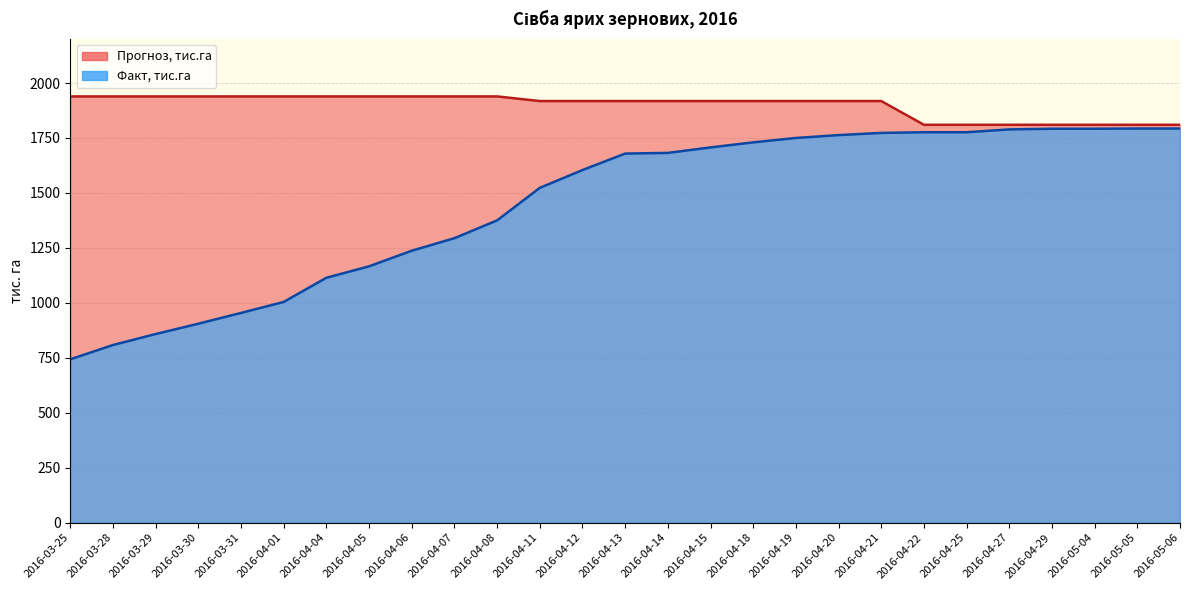

What is the difference between the Прогноз, тис.га values at 2016-04-07 and 2016-04-15?

21